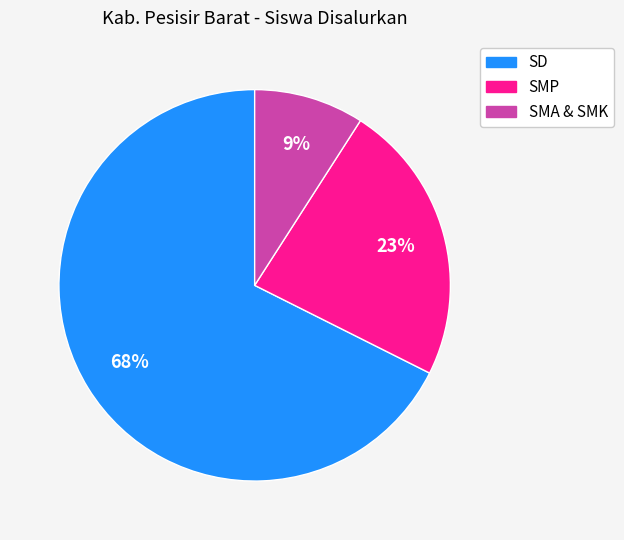

What is the ratio of the value at SMP to the value at SD?

0.3